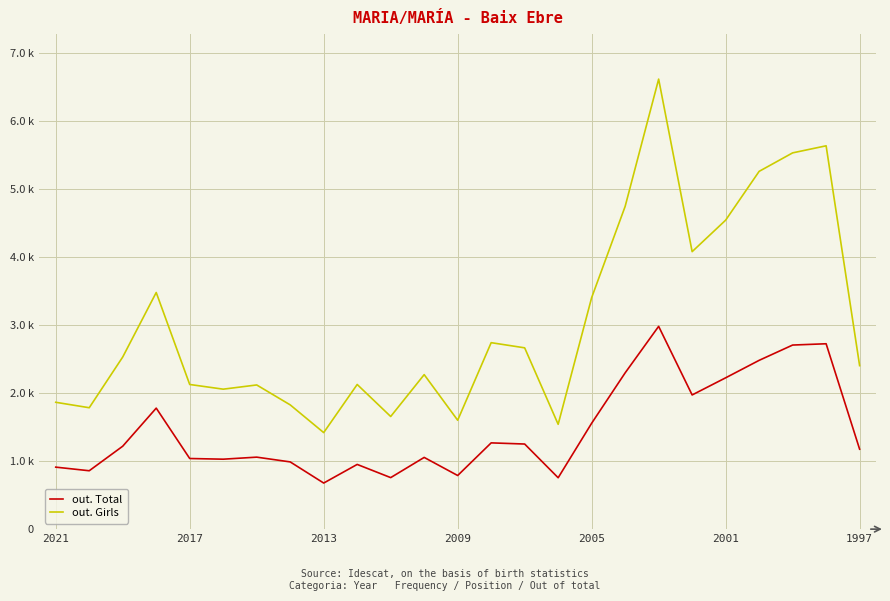

What is the average value of the out. Girls series?

3043